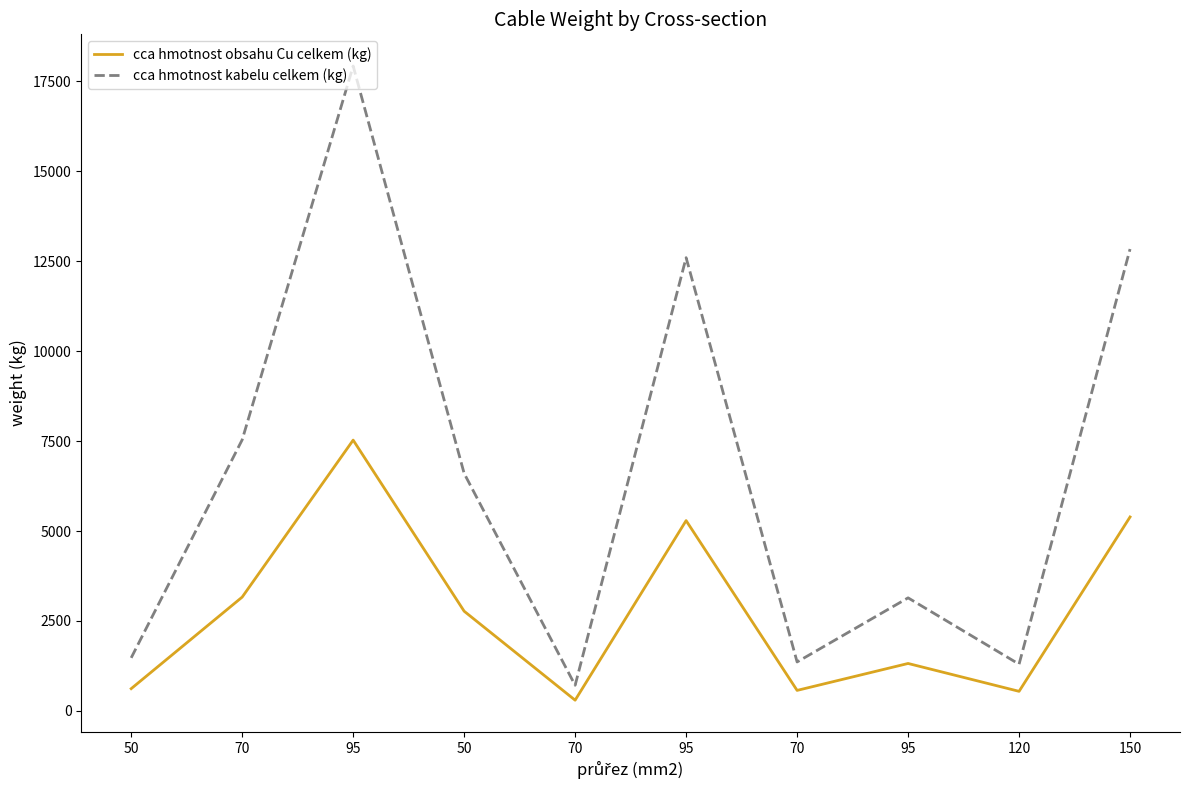

True or false: cca hmotnost kabelu celkem (kg) has more than 0 interior local peaks.

True